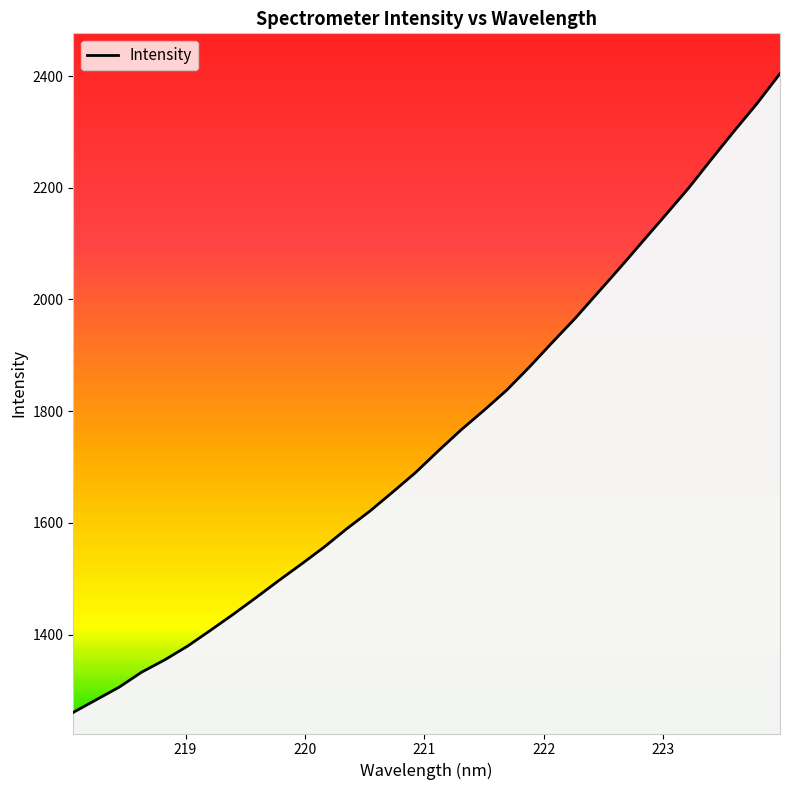

What is the difference between the maximum and minimum values?

1144.0